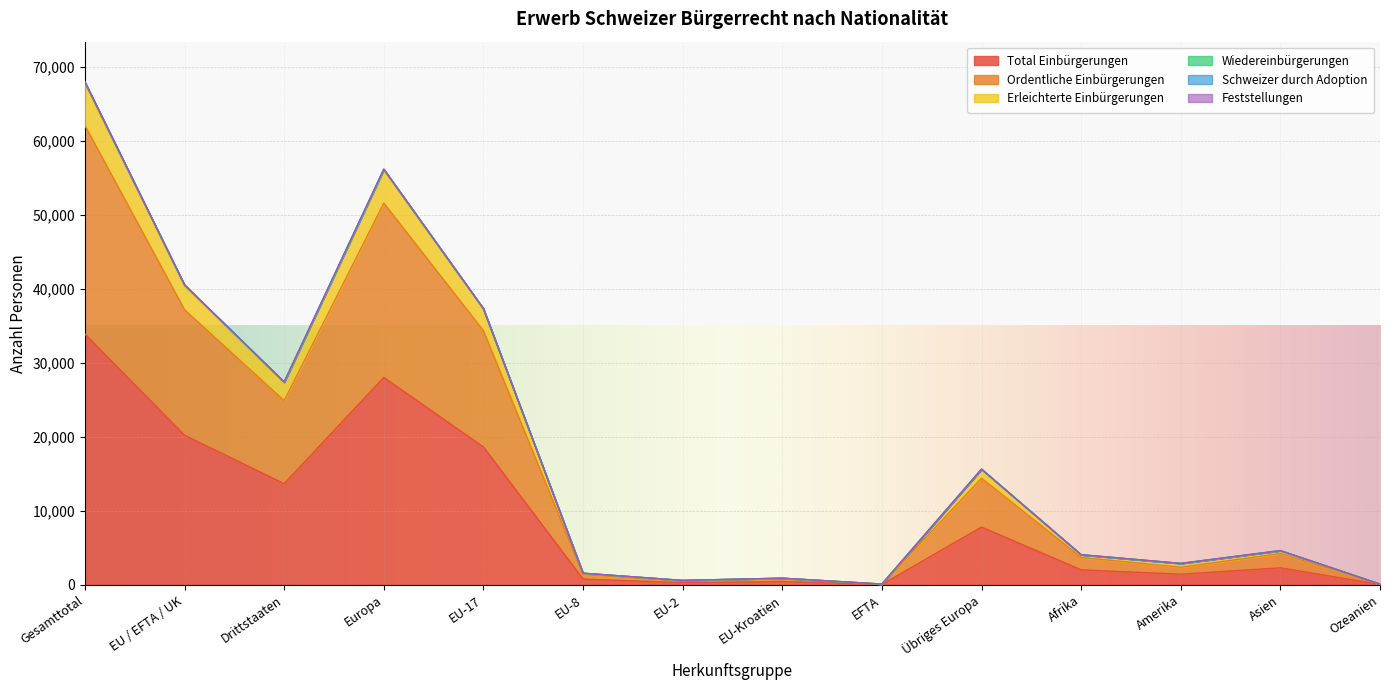

True or false: Total Einbürgerungen and Ordentliche Einbürgerungen intersect in this chart.

False